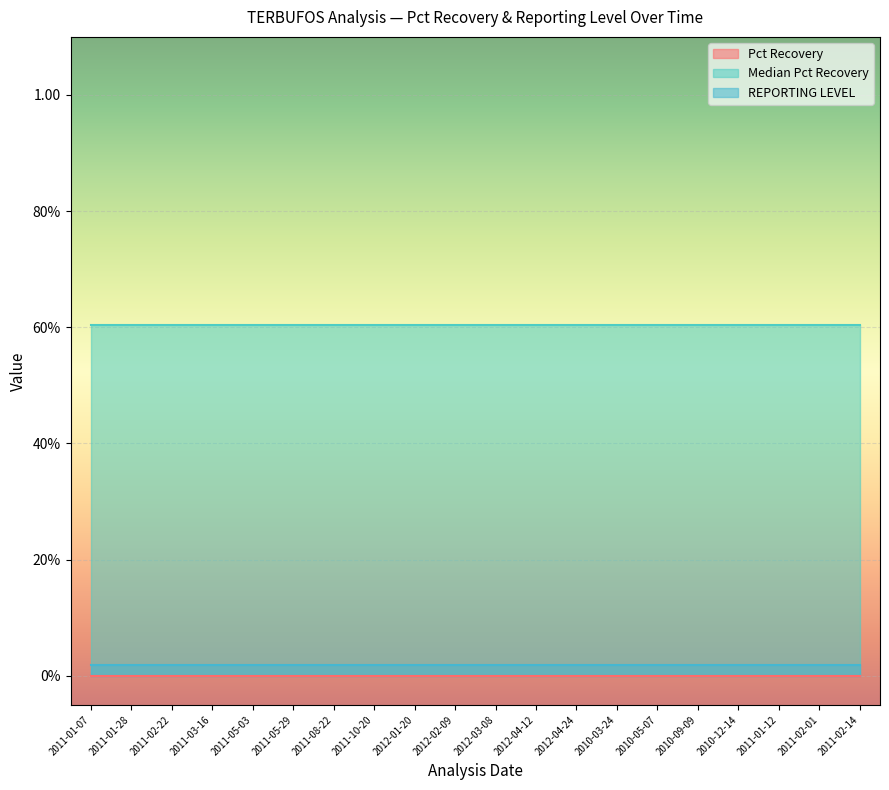

Reading left to right, extract all data points from this chart.

Pct Recovery: 2011-01-07=0.0	2011-01-28=0.0	2011-02-22=0.0	2011-03-16=0.0	2011-05-03=0.0	2011-05-29=0.0	2011-08-22=0.0	2011-10-20=0.0	2012-01-20=0.0	2012-02-09=0.0	2012-03-08=0.0	2012-04-12=0.0	2012-04-24=0.0	2010-03-24=0.0	2010-05-07=0.0	2010-09-09=0.0	2010-12-14=0.0	2011-01-12=0.0	2011-02-01=0.0	2011-02-14=0.0
Median Pct Recovery: 2011-01-07=0.6	2011-01-28=0.6	2011-02-22=0.6	2011-03-16=0.6	2011-05-03=0.6	2011-05-29=0.6	2011-08-22=0.6	2011-10-20=0.6	2012-01-20=0.6	2012-02-09=0.6	2012-03-08=0.6	2012-04-12=0.6	2012-04-24=0.6	2010-03-24=0.6	2010-05-07=0.6	2010-09-09=0.6	2010-12-14=0.6	2011-01-12=0.6	2011-02-01=0.6	2011-02-14=0.6
REPORTING LEVEL: 2011-01-07=0.0	2011-01-28=0.0	2011-02-22=0.0	2011-03-16=0.0	2011-05-03=0.0	2011-05-29=0.0	2011-08-22=0.0	2011-10-20=0.0	2012-01-20=0.0	2012-02-09=0.0	2012-03-08=0.0	2012-04-12=0.0	2012-04-24=0.0	2010-03-24=0.0	2010-05-07=0.0	2010-09-09=0.0	2010-12-14=0.0	2011-01-12=0.0	2011-02-01=0.0	2011-02-14=0.0